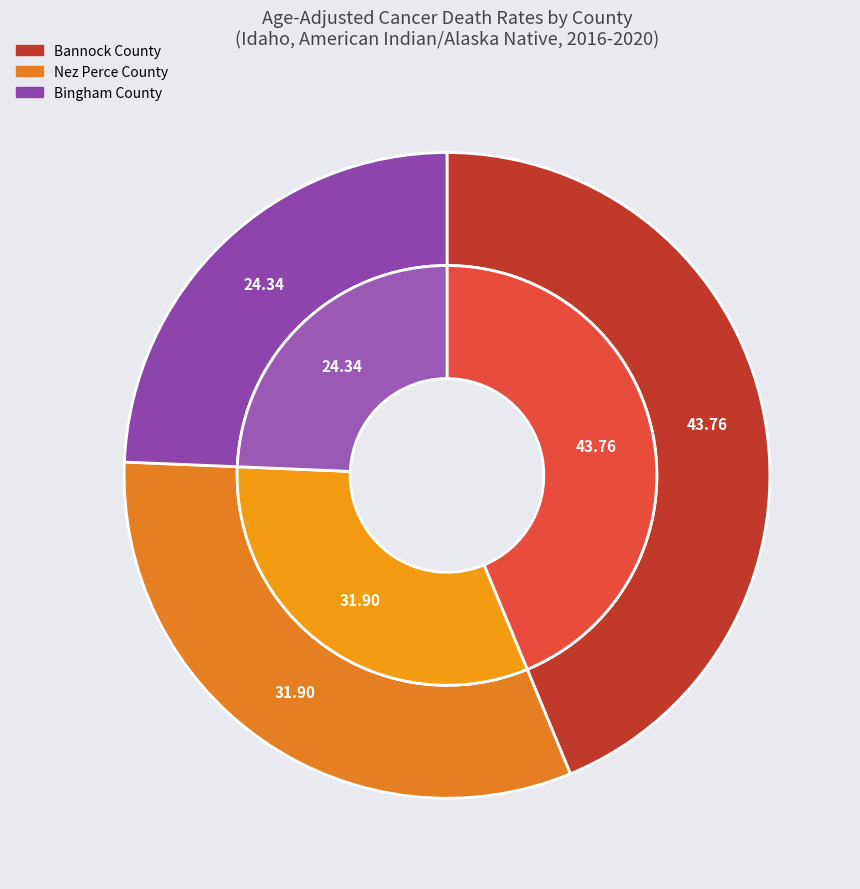

What portion of the pie excludes Bingham County?

75.7%